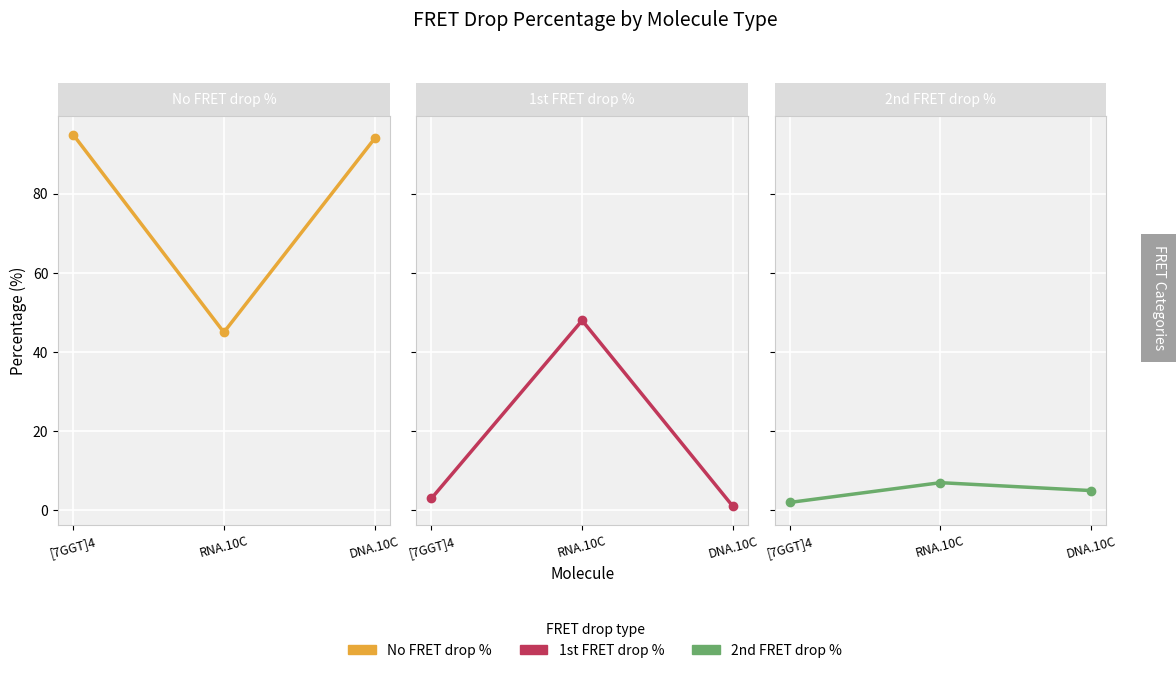

What is the label of the 3rd point from the right?

[7GGT]4